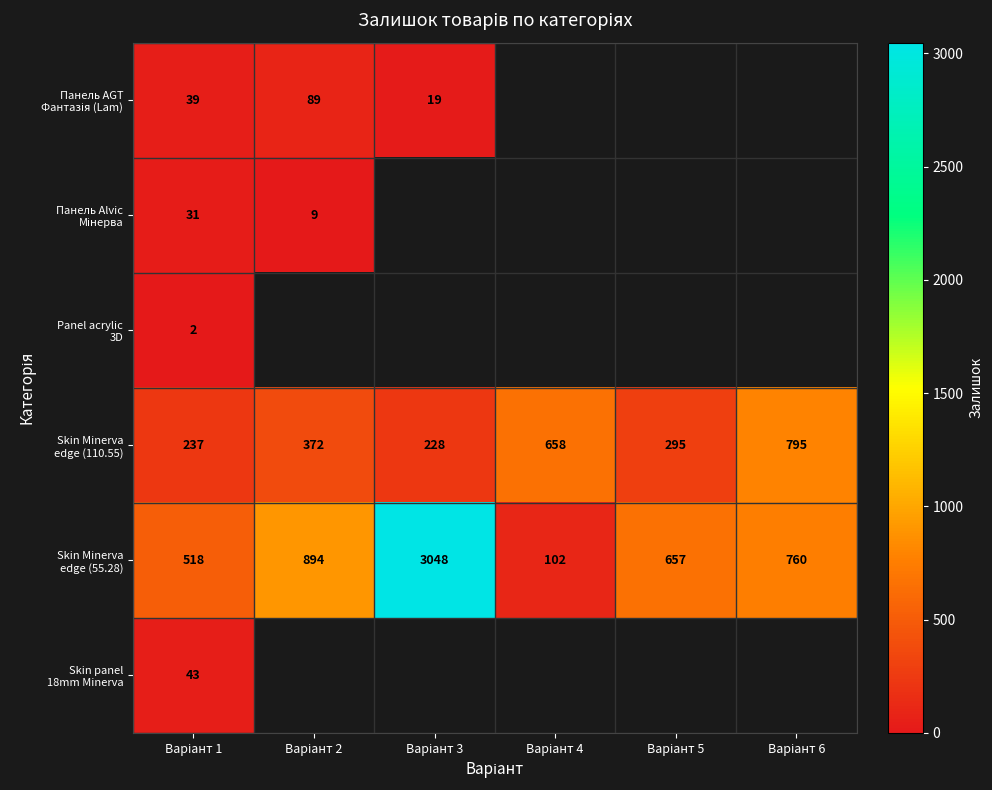

What is the lowest value of the Panel acrylic 3D series?

2.0